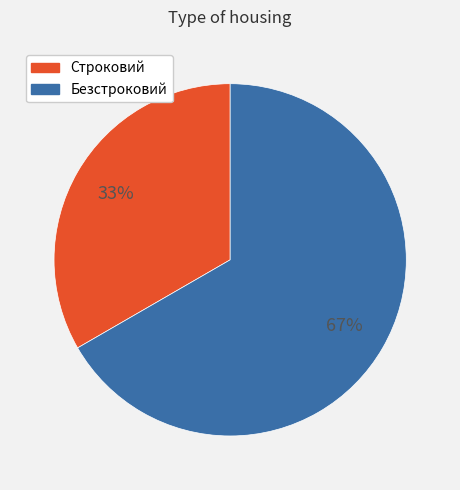

The Строковий slice represents 33% of the pie. True or false?

True